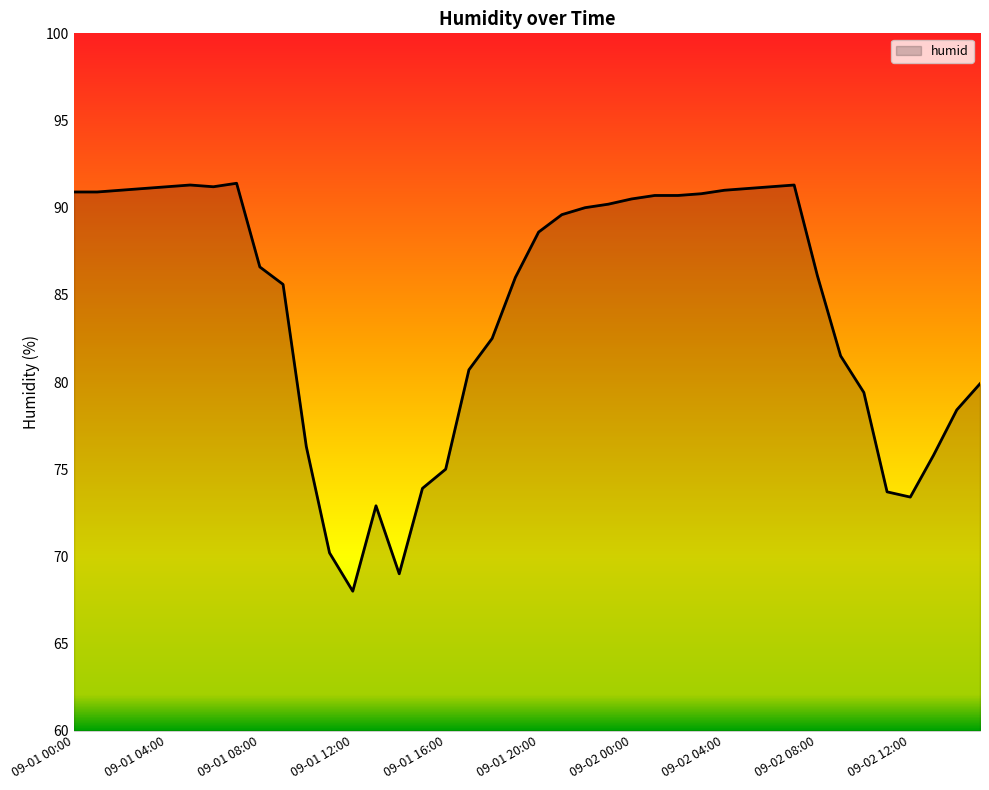

How many lines are shown in the chart?

1